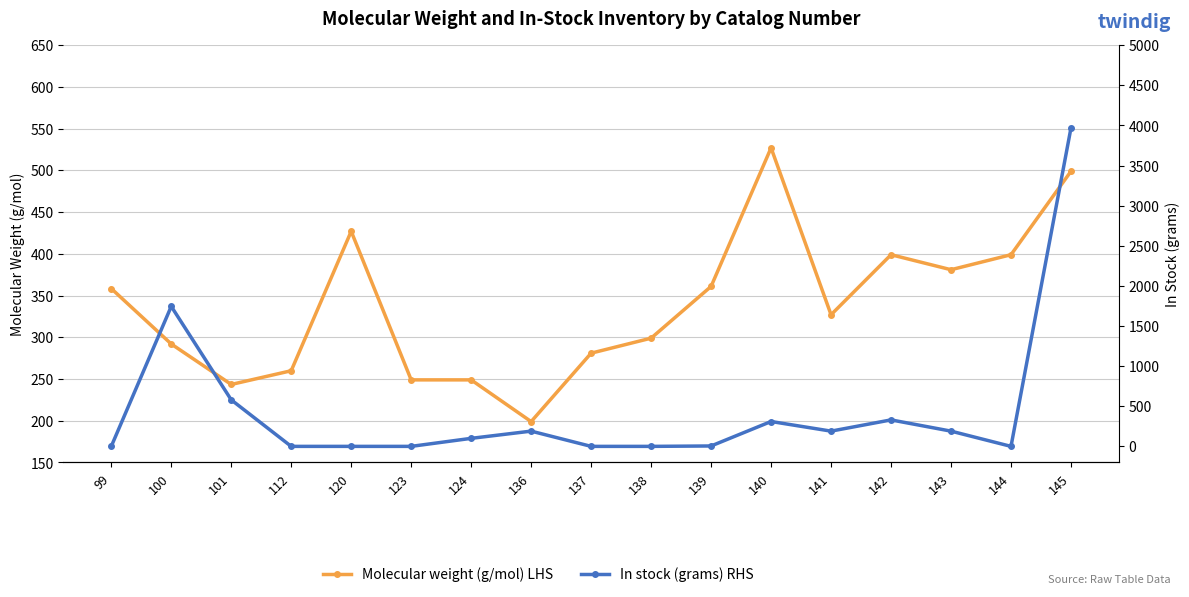

Between 136 and 139, which is larger?

139